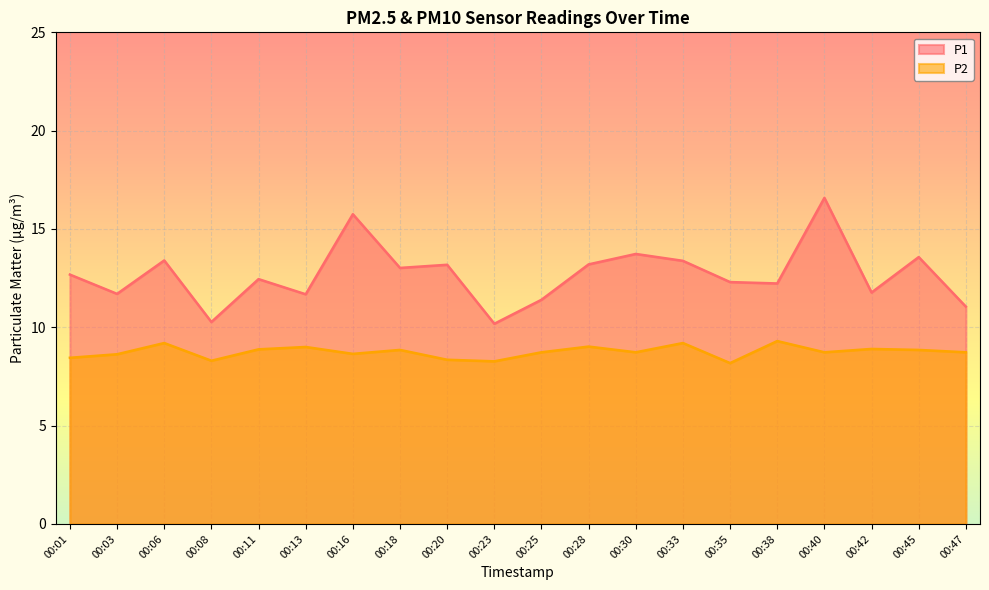

List the series in order of their peak value, lowest first.

P2, P1